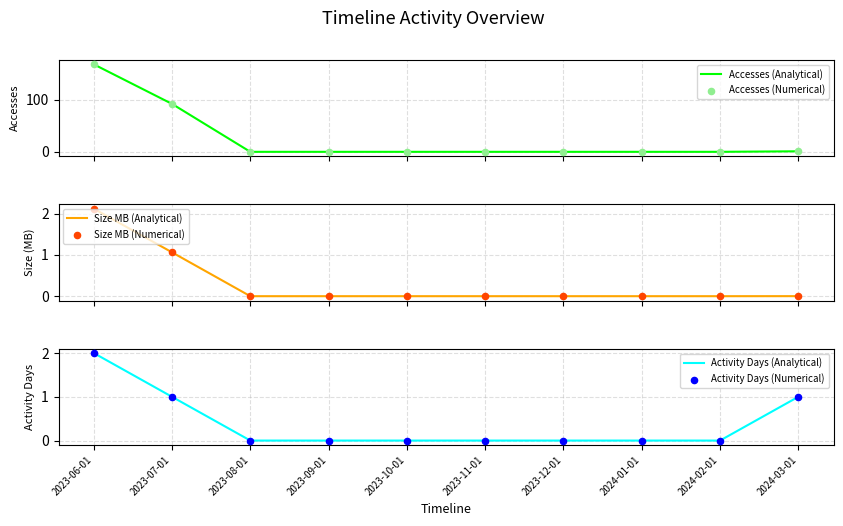

Which series reaches the maximum Y coordinate?

Accesses (Analytical)